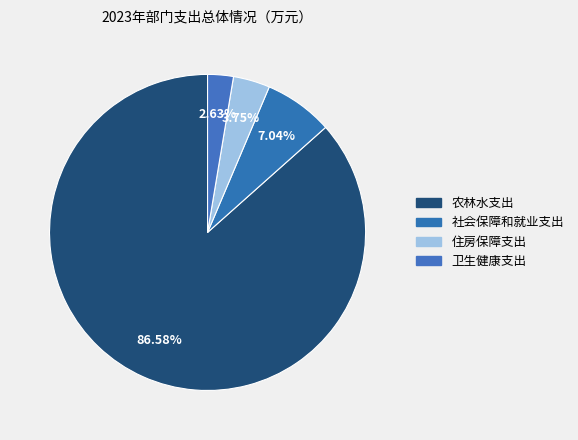

Which slice is the largest?

农林水支出